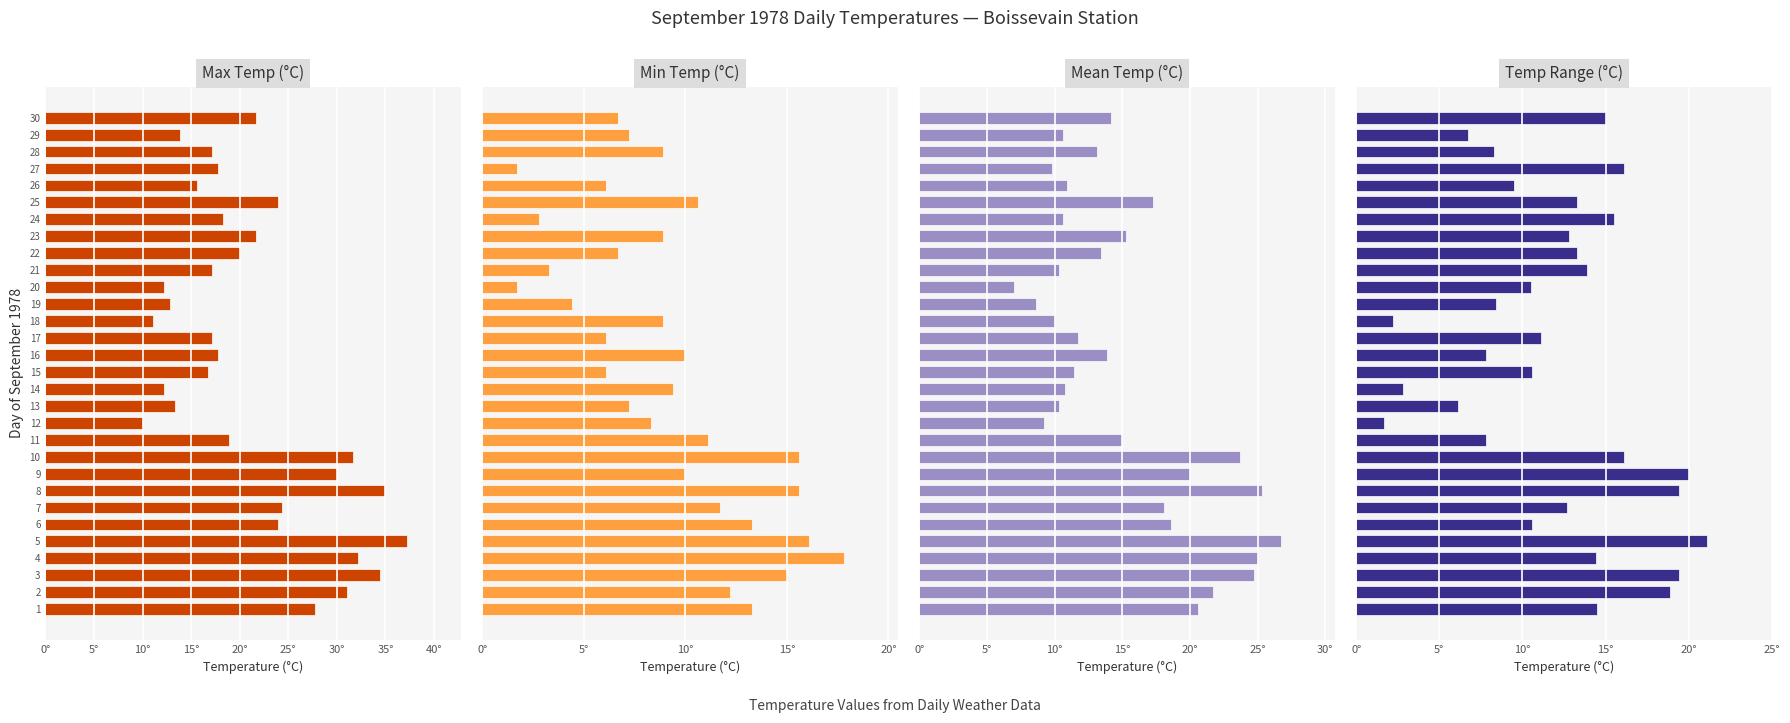

Reading left to right, list all the values displayed in this chart.

Max Temp (C): 27.8	31.1	34.4	32.2	37.2	23.9	24.4	35.0	30.0	31.7	18.9	10.0	13.3	12.2	16.7	17.8	17.2	11.1	12.8	12.2	17.2	20.0	21.7	18.3	23.9	15.6	17.8	17.2	13.9	21.7
Min Temp (C): 13.3	12.2	15.0	17.8	16.1	13.3	11.7	15.6	10.0	15.6	11.1	8.3	7.2	9.4	6.1	10.0	6.1	8.9	4.4	1.7	3.3	6.7	8.9	2.8	10.6	6.1	1.7	8.9	7.2	6.7
Mean Temp (C): 20.6	21.7	24.7	25.0	26.7	18.6	18.1	25.3	20.0	23.7	15.0	9.2	10.3	10.8	11.4	13.9	11.7	10.0	8.6	7.0	10.3	13.4	15.3	10.6	17.3	10.9	9.8	13.1	10.6	14.2
Temp Range (C): 14.5	18.9	19.4	14.4	21.1	10.6	12.7	19.4	20.0	16.1	7.8	1.7	6.1	2.8	10.6	7.8	11.1	2.2	8.4	10.5	13.9	13.3	12.8	15.5	13.3	9.5	16.1	8.3	6.7	15.0